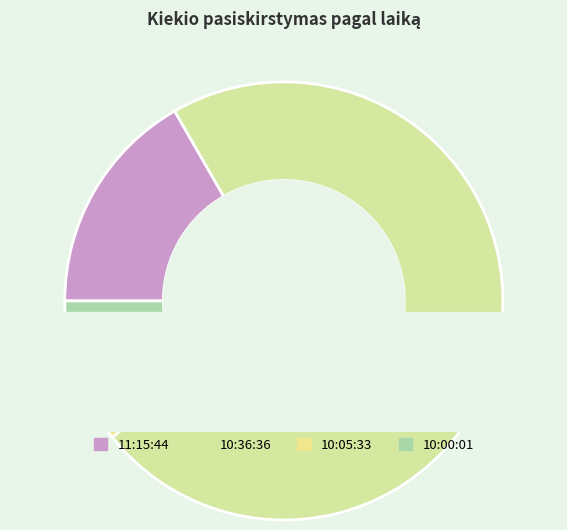

Is it true that 10:36:36 is 87% of the pie?

False